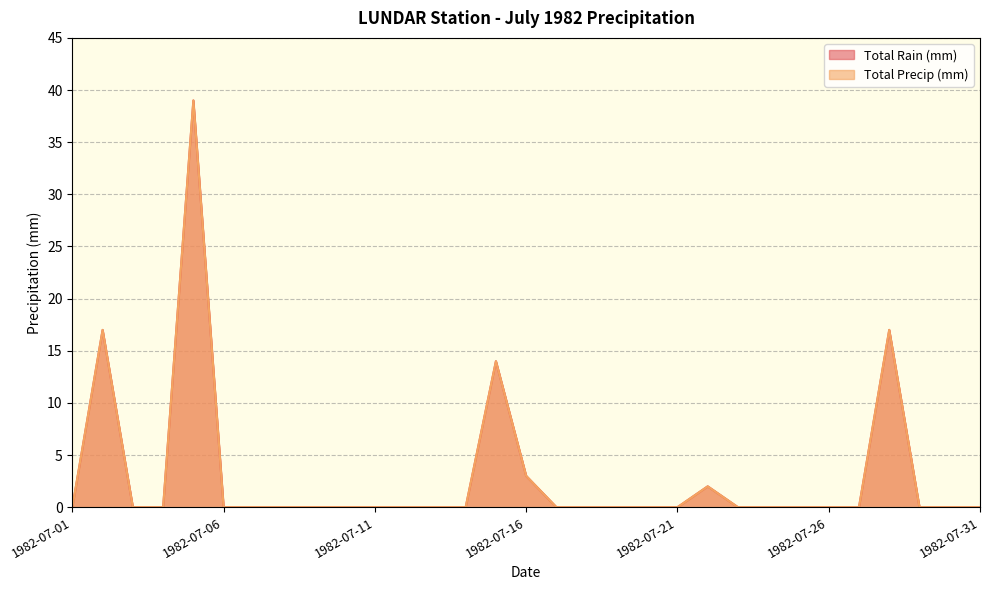

Rank the series by their maximum value, from lowest to highest.

Total Rain (mm), Total Precip (mm)